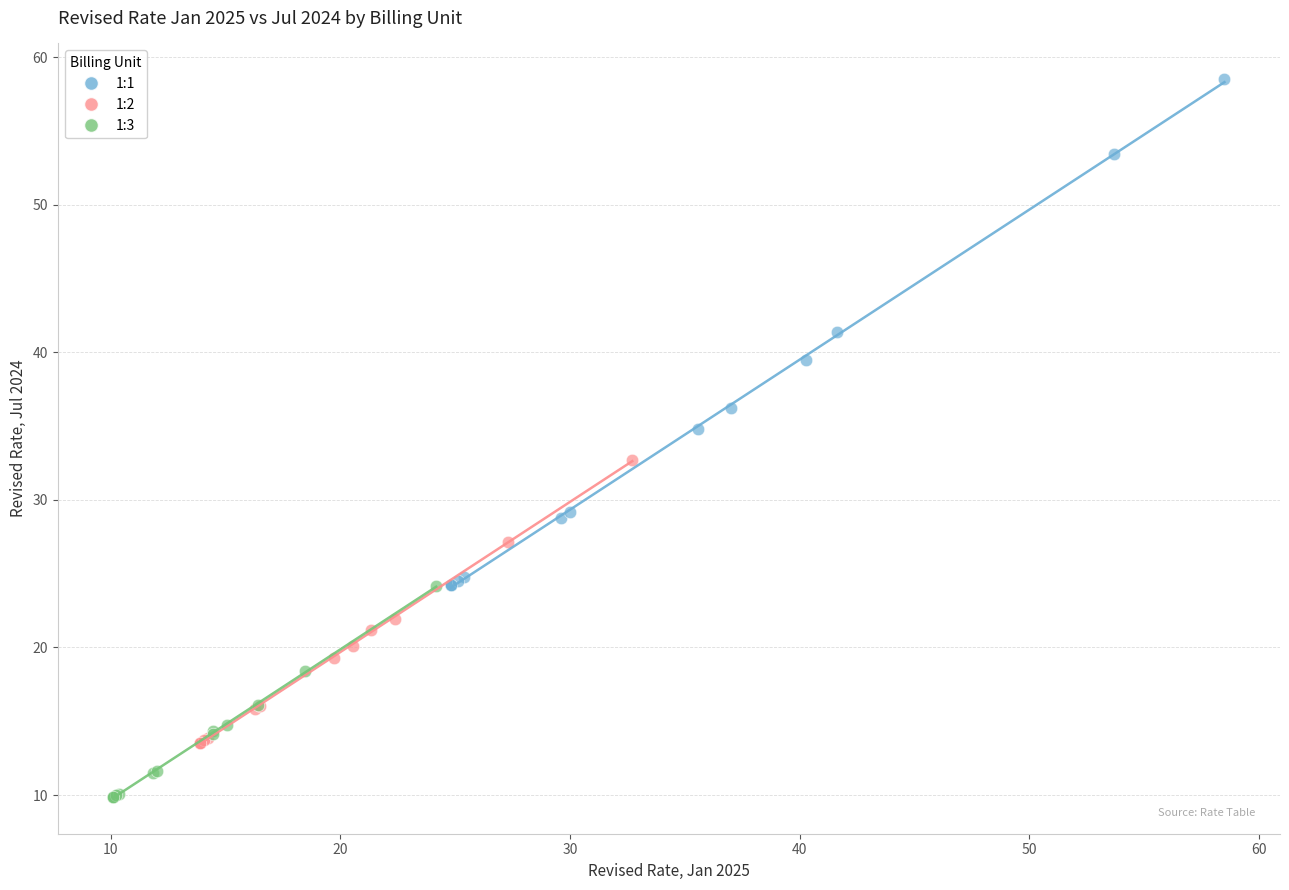

Which series contains the lowest Y value?

1:3